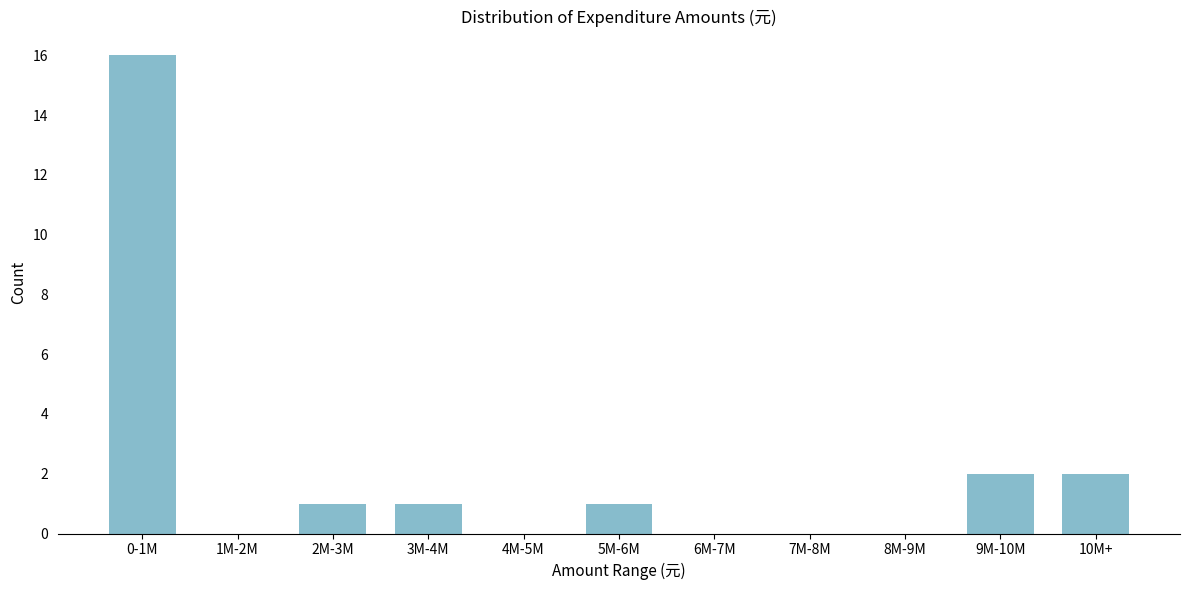

Reading left to right, transcribe all the data shown in this chart.

0-1M=16	1M-2M=0	2M-3M=1	3M-4M=1	4M-5M=0	5M-6M=1	6M-7M=0	7M-8M=0	8M-9M=0	9M-10M=2	10M+=2